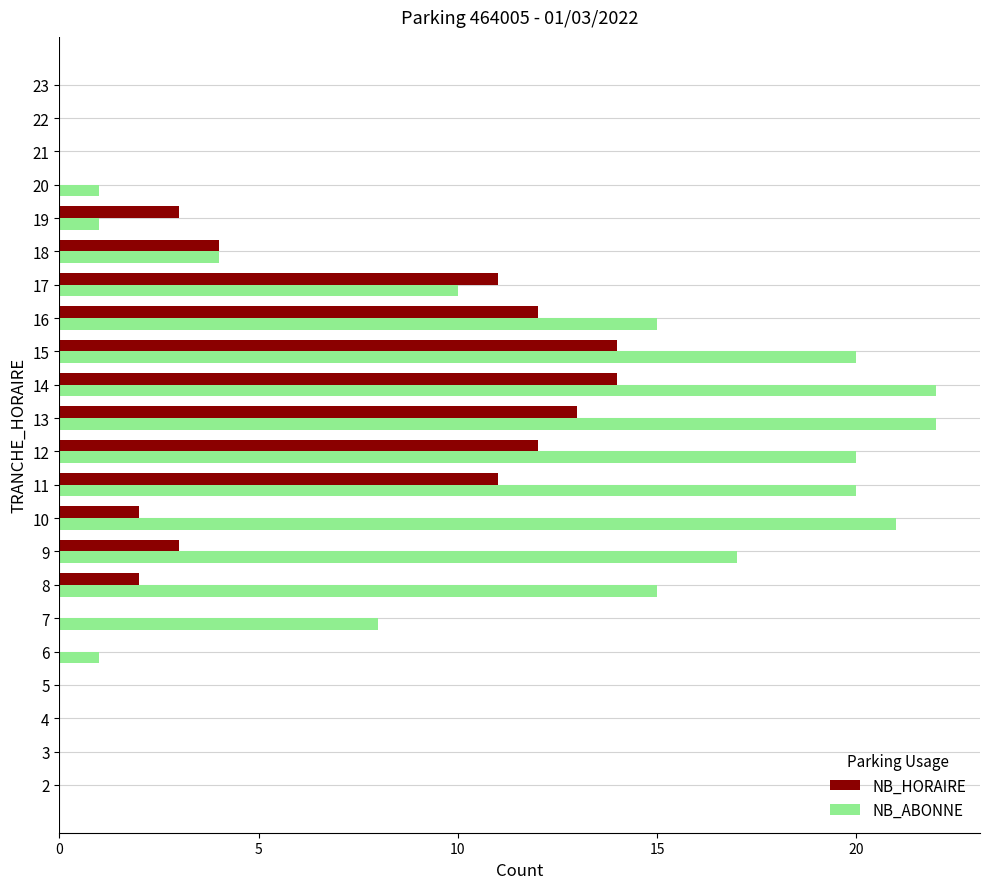

Which series changed the most between 6 and 10?

NB_ABONNE